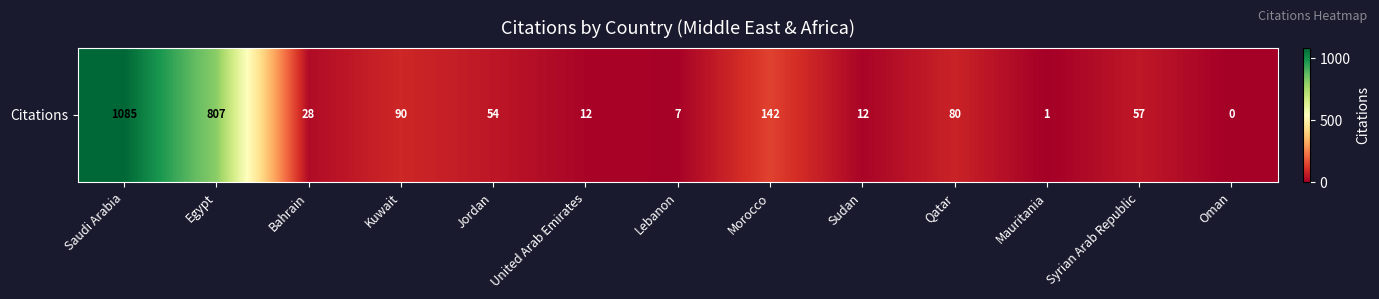

List the labels in order of value, smallest first.

Oman, Mauritania, Lebanon, United Arab Emirates, Sudan, Bahrain, Jordan, Syrian Arab Republic, Qatar, Kuwait, Morocco, Egypt, Saudi Arabia